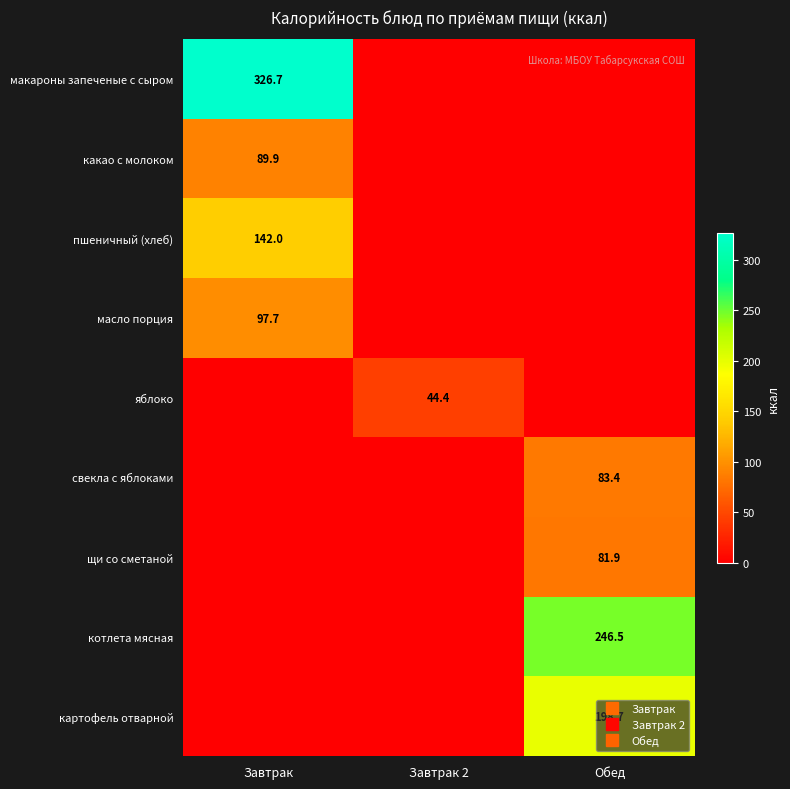

How many positive values does the щи со сметаной series have?

1